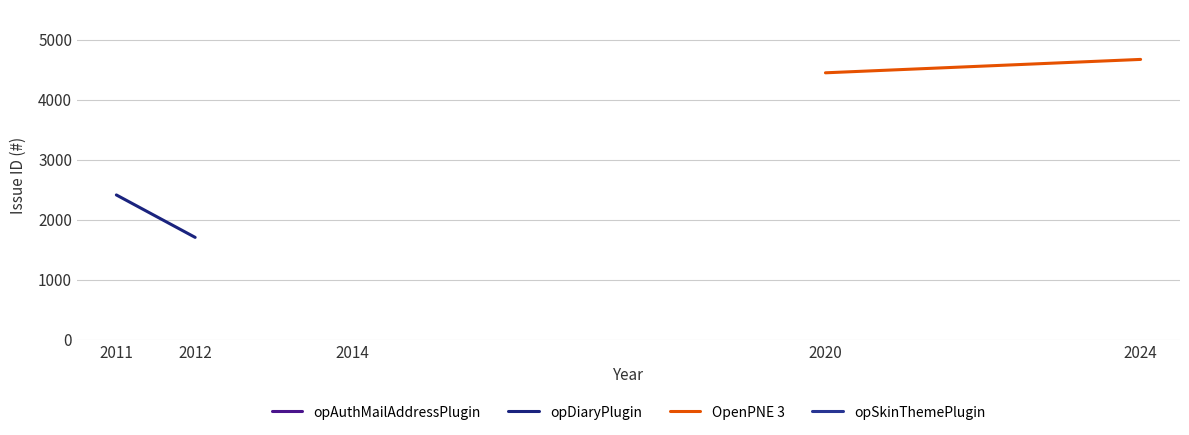

What is the value of the OpenPNE 3 point at the 2nd from the left?

4670.3